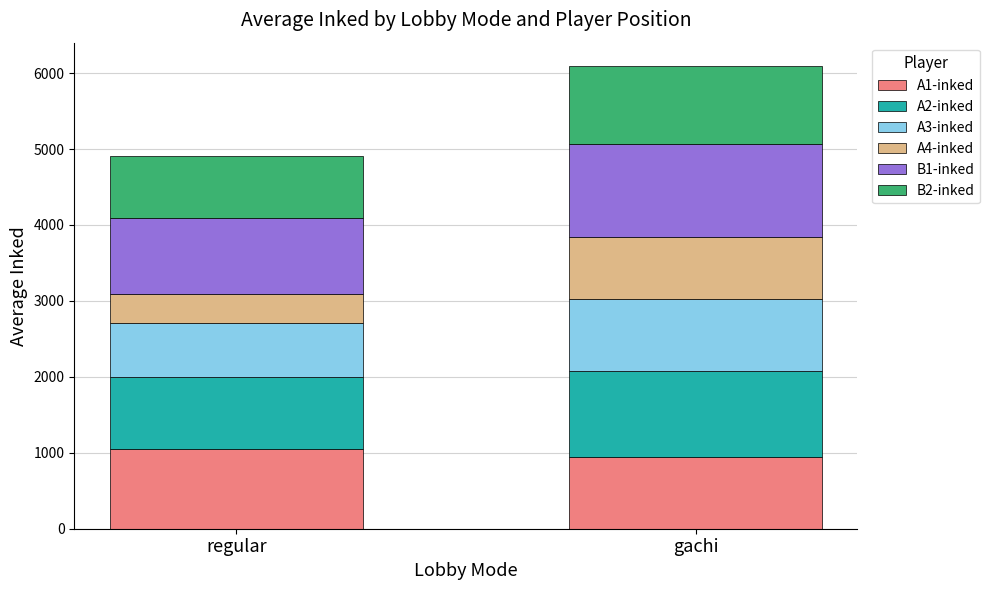

What is the lowest value of the A1-inked series?

941.0